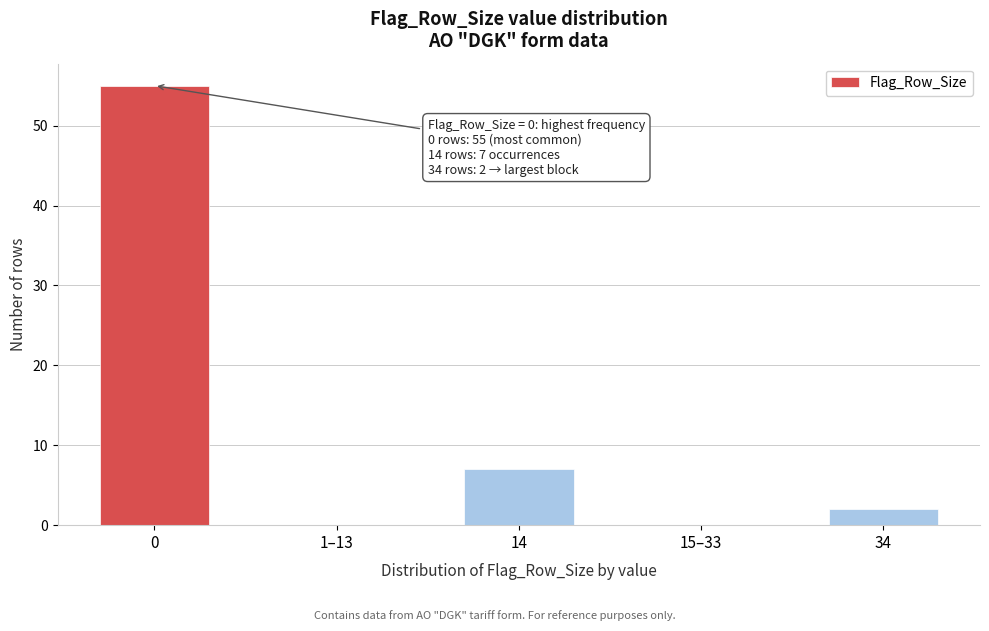

Reading left to right, what are all the values shown in this chart?

0=55	1–13=0	14=7	15–33=0	34=2